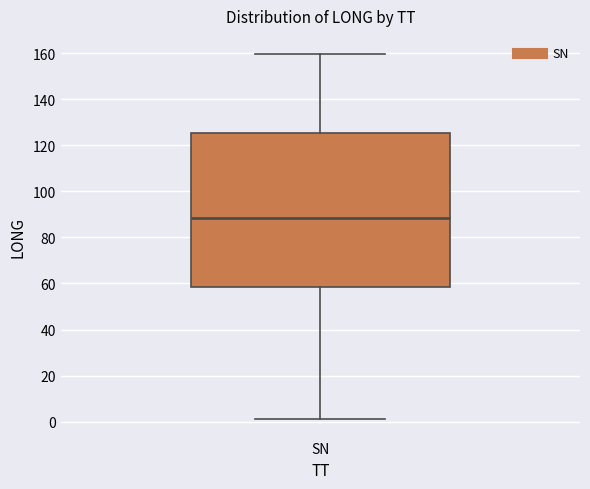

Read this box plot against the y-axis: the position of the median line, the range covered by the box, and the ends of both whiskers. The values are not printed on the chart, so give them approximately, as read against the axis.

median 88, box 58 to 126, whiskers 2 to 160